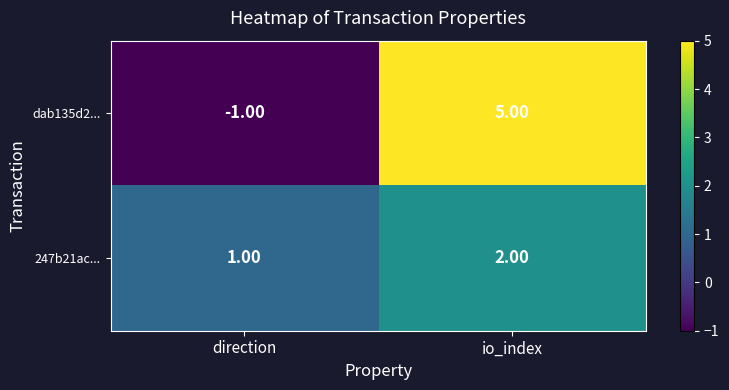

Where is 247b21ac... nearest to the value 1?

direction